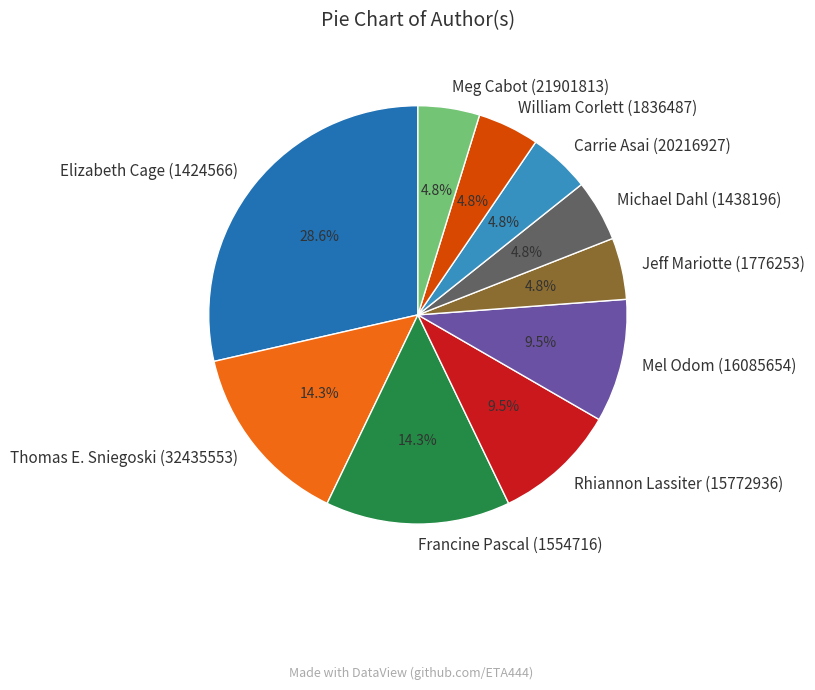

Does any single category account for the majority?

No